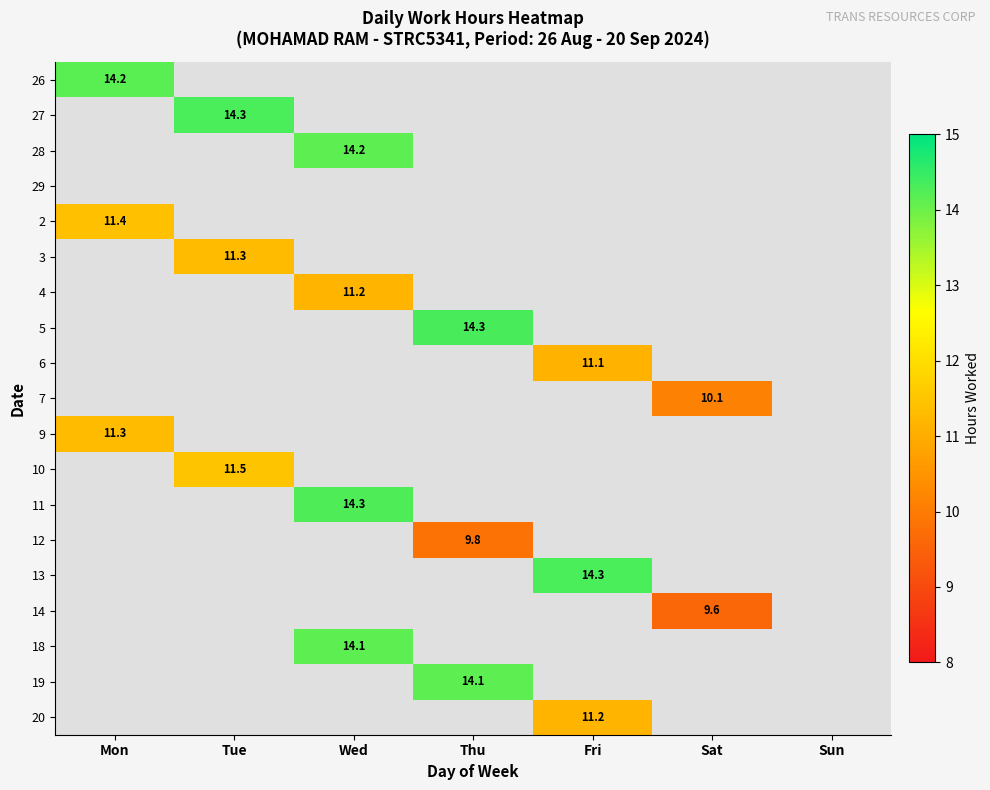

At Thu, list the series in order from smallest to largest.

26, 27, 28, 29, 2, 3, 4, 6, 7, 9, 10, 11, 13, 14, 18, 20, 12, 19, 5